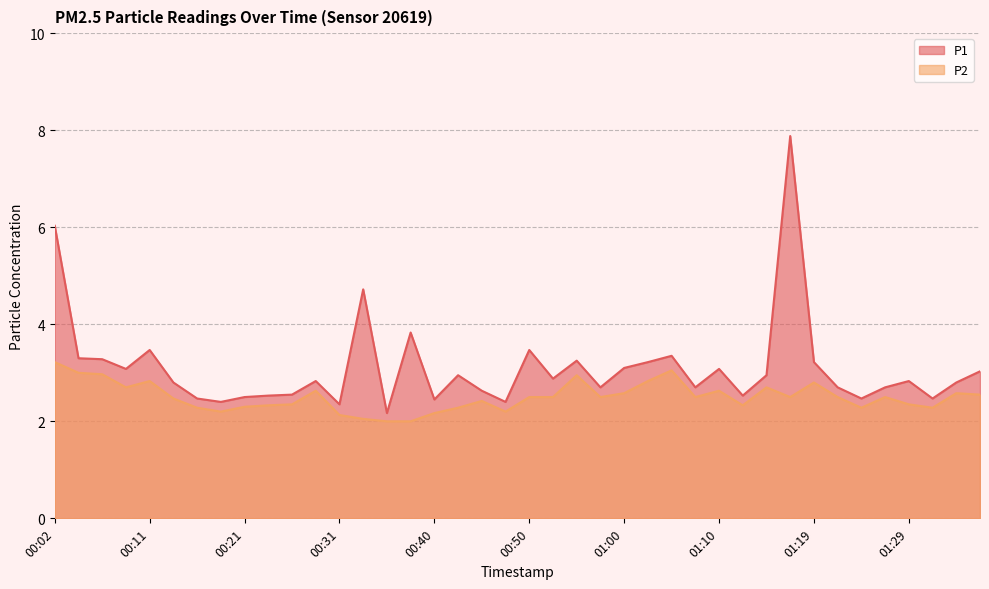

Reading right to left, transcribe all the data shown in this chart.

P1: 01:36=3.0	01:34=2.8	01:32=2.5	01:29=2.8	01:27=2.7	01:24=2.5	01:22=2.7	01:19=3.2	01:17=7.9	01:15=3.0	01:12=2.5	01:10=3.1	01:07=2.7	01:05=3.4	01:02=3.2	01:00=3.1	00:58=2.7	00:55=3.2	00:53=2.9	00:50=3.5	00:48=2.4	00:45=2.6	00:43=3.0	00:40=2.5	00:38=3.8	00:36=2.2	00:33=4.7	00:31=2.4	00:28=2.8	00:26=2.5	00:23=2.5	00:21=2.5	00:19=2.4	00:16=2.5	00:14=2.8	00:11=3.5	00:09=3.1	00:06=3.3	00:04=3.3	00:02=6.0
P2: 01:36=2.5	01:34=2.6	01:32=2.3	01:29=2.4	01:27=2.5	01:24=2.3	01:22=2.5	01:19=2.8	01:17=2.5	01:15=2.7	01:12=2.3	01:10=2.6	01:07=2.5	01:05=3.0	01:02=2.8	01:00=2.6	00:58=2.5	00:55=3.0	00:53=2.5	00:50=2.5	00:48=2.2	00:45=2.4	00:43=2.3	00:40=2.2	00:38=2.0	00:36=2.0	00:33=2.0	00:31=2.1	00:28=2.6	00:26=2.4	00:23=2.3	00:21=2.3	00:19=2.2	00:16=2.3	00:14=2.5	00:11=2.8	00:09=2.7	00:06=3.0	00:04=3.0	00:02=3.2